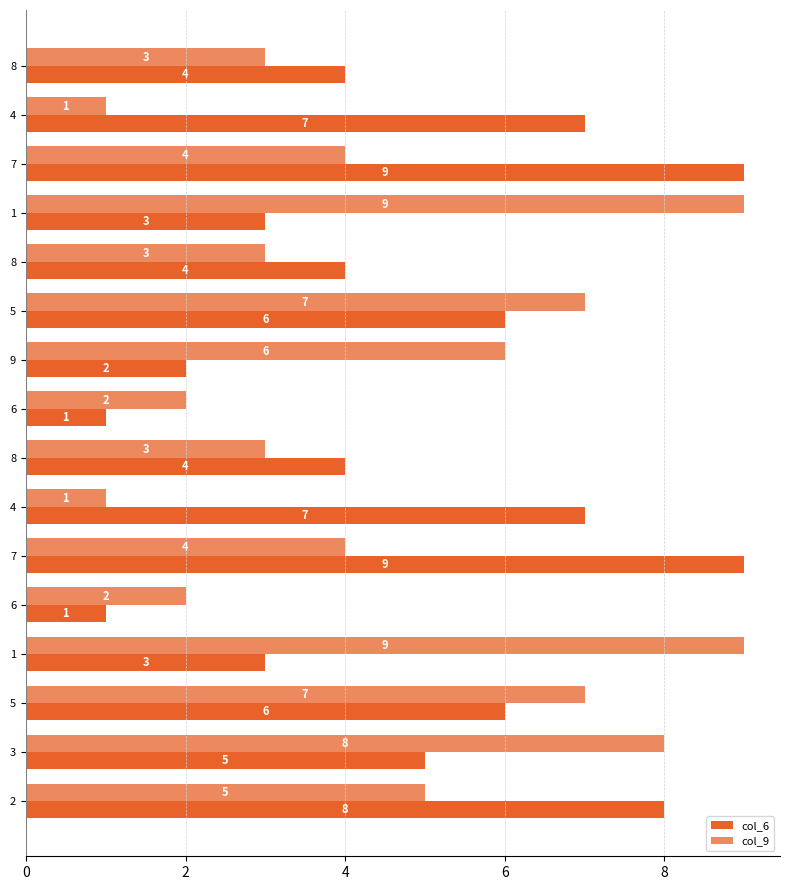

How many categories are shown in the chart?

16